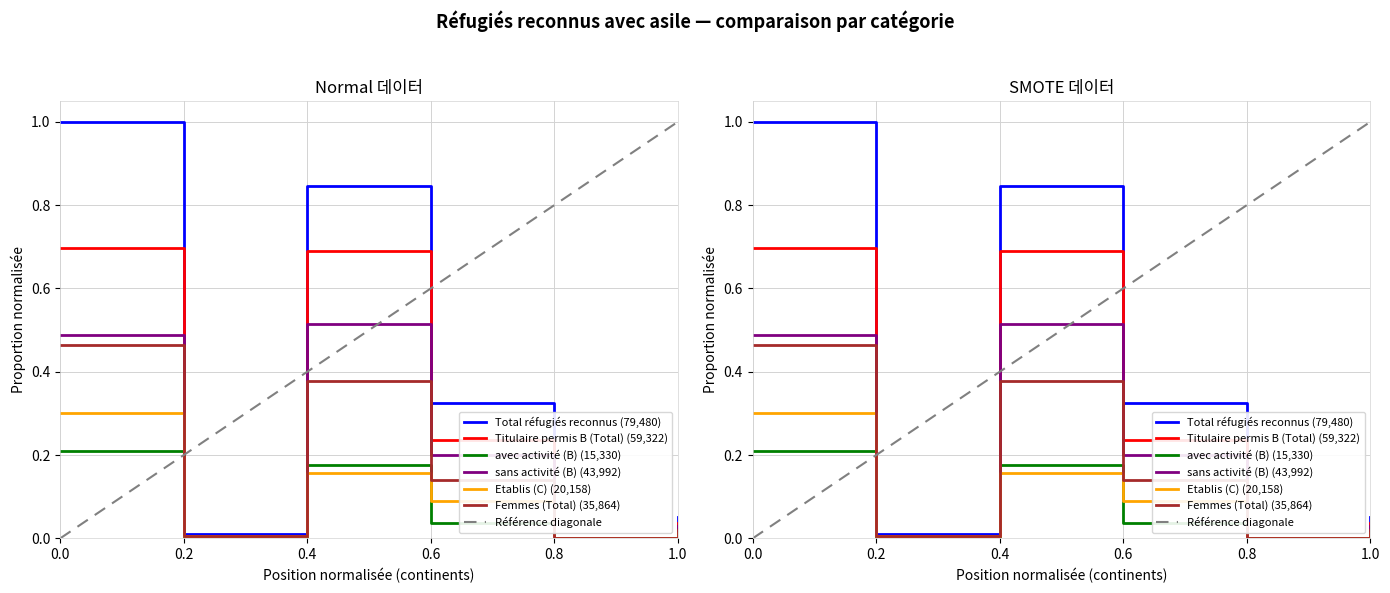

How many distinct data groups are displayed?

6